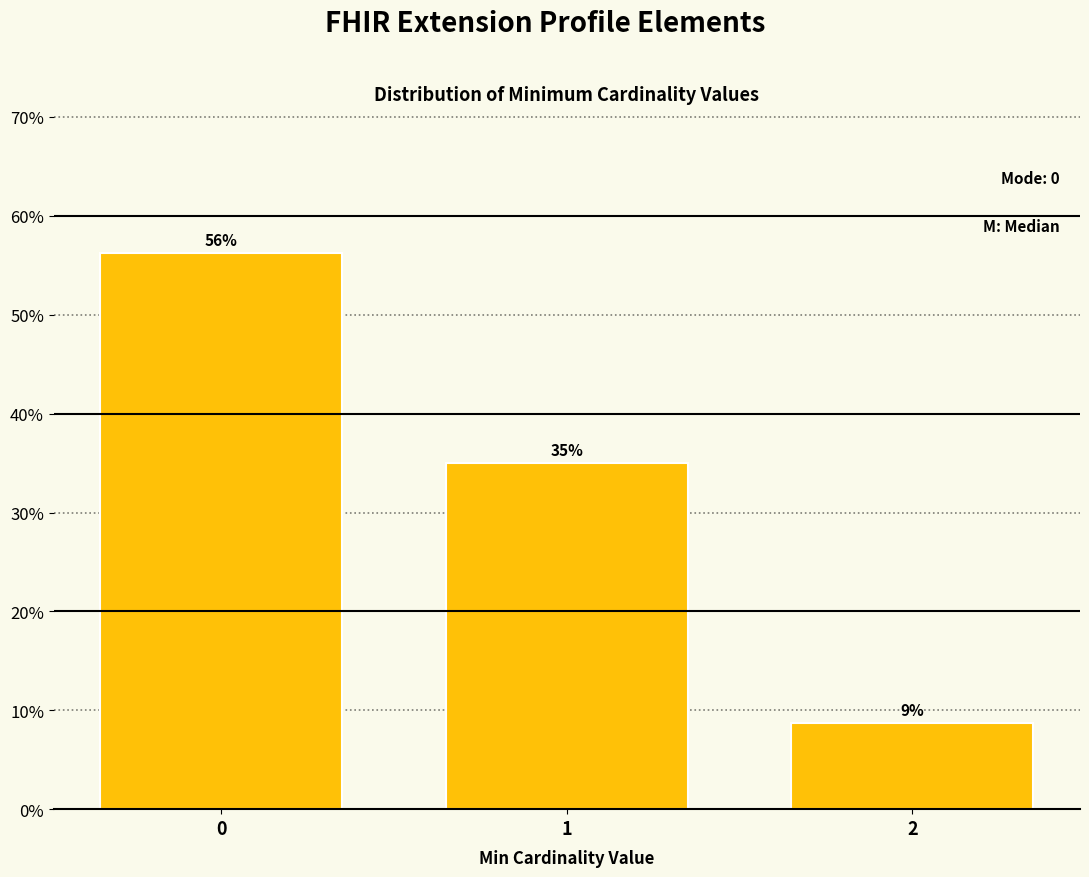

What is the ratio of the value at 0 to the value at 1?

1.6